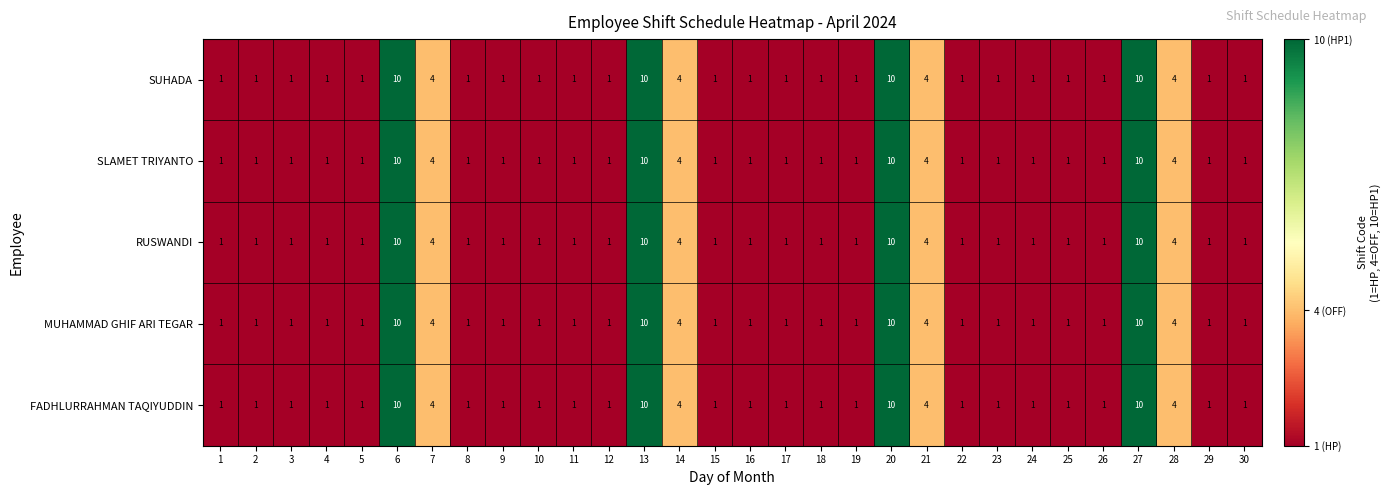

How many categories are shown in the chart?

30